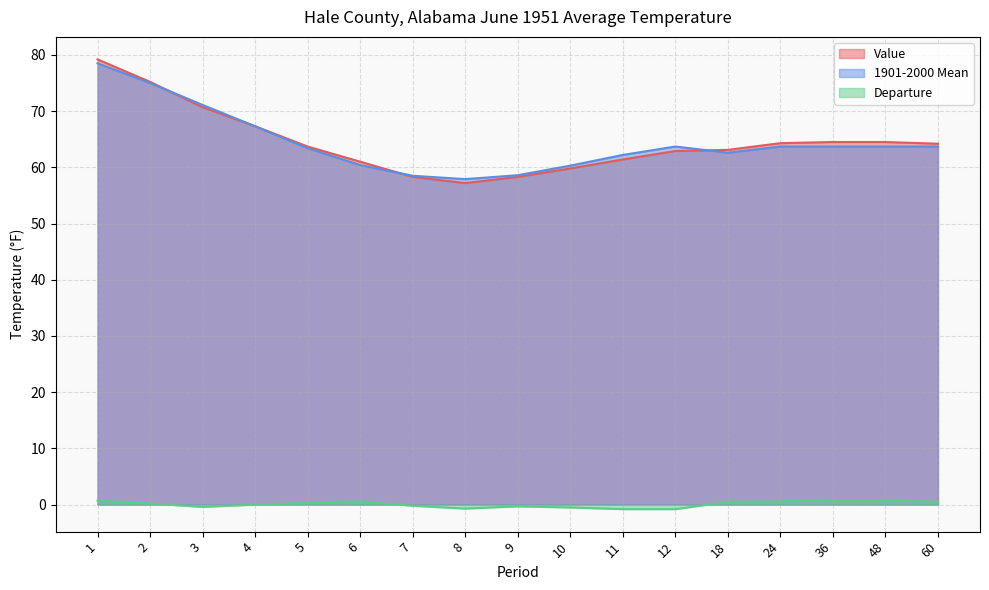

Reading left to right, transcribe all the data shown in this chart.

Value: 1=79.2	2=75.2	3=70.7	4=67.3	5=63.7	6=61.0	7=58.3	8=57.2	9=58.3	10=59.8	11=61.4	12=62.9	18=63.1	24=64.3	36=64.5	48=64.5	60=64.2
1901-2000 Mean: 1=78.5	2=75.0	3=71.1	4=67.3	5=63.4	6=60.4	7=58.5	8=57.9	9=58.6	10=60.3	11=62.2	12=63.7	18=62.6	24=63.7	36=63.7	48=63.7	60=63.7
Departure: 1=0.7	2=0.2	3=-0.4	4=0.0	5=0.3	6=0.6	7=-0.2	8=-0.7	9=-0.3	10=-0.5	11=-0.8	12=-0.8	18=0.5	24=0.6	36=0.8	48=0.8	60=0.5